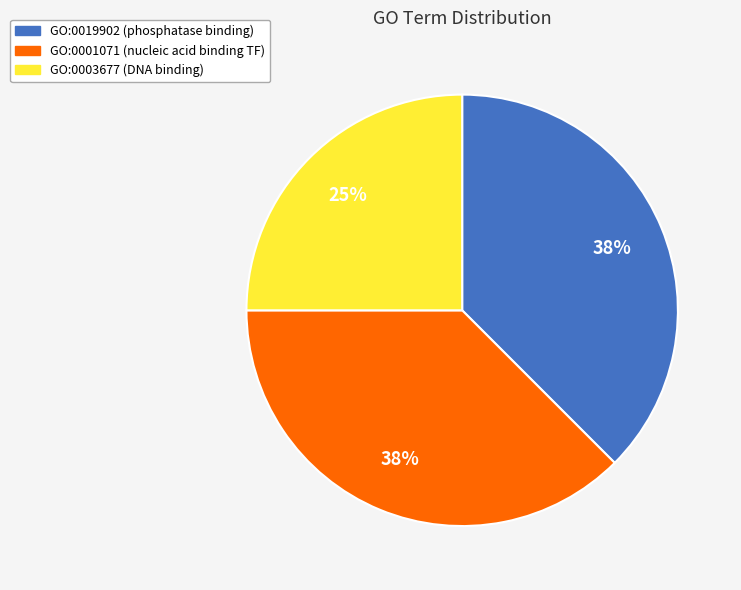

Does GO:0019902 represent more than half of the total?

No